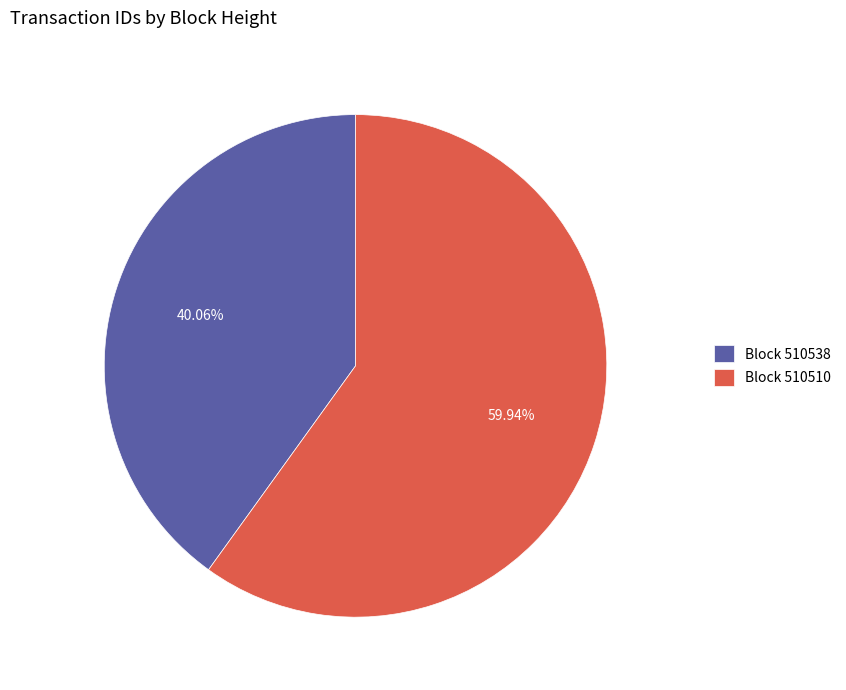

Approximately how many times larger is the value at Block 510538 compared to Block 510510?

0.7